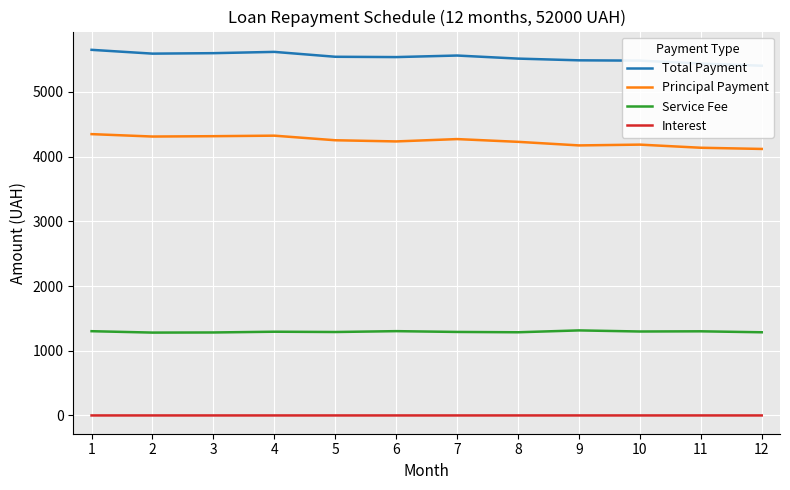

Which has a higher value, 9 or 10?

9